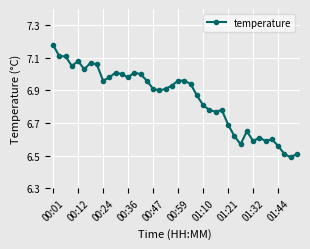

How many series are shown in this chart?

1